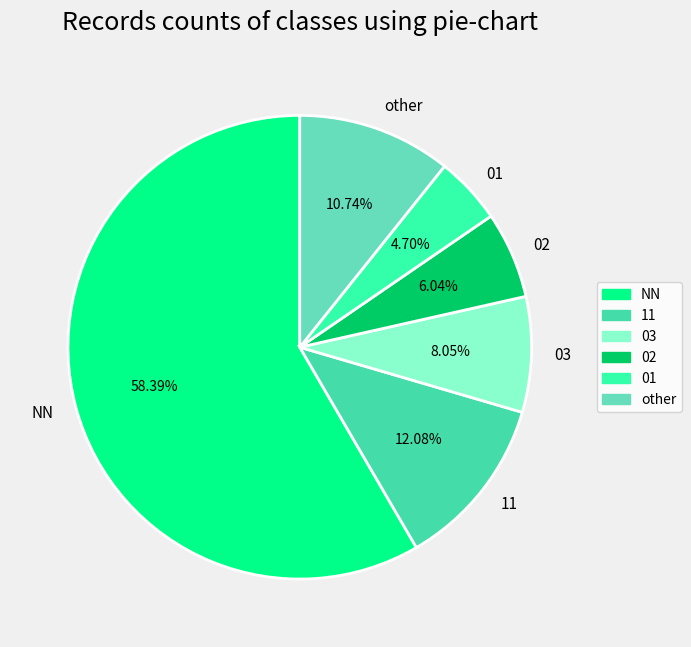

Which category has the biggest portion of the pie?

NN